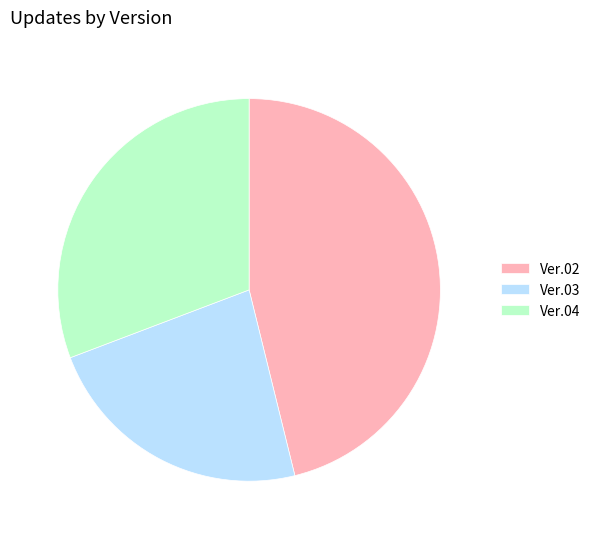

Do Ver.04 and Ver.02 together represent more than half of the pie?

Yes